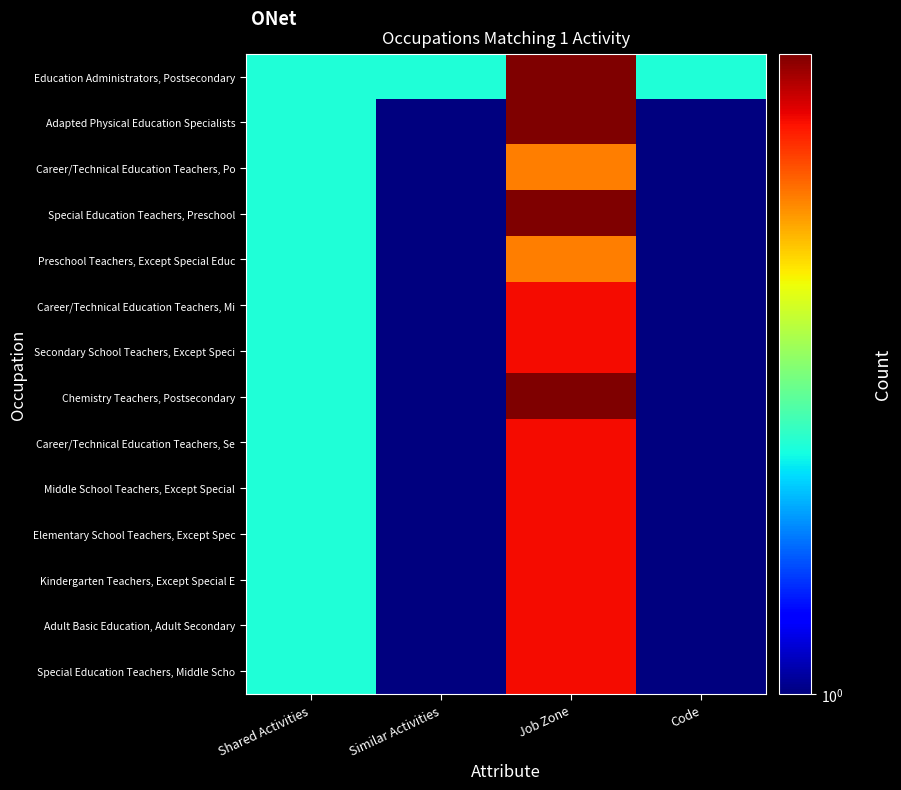

Reading left to right, what are all the values shown in this chart?

Education Administrators, Postsecondary: Shared Activities=2	Similar Activities=2	Job Zone=6	Code=2
Adapted Physical Education Specialists: Shared Activities=2	Similar Activities=1	Job Zone=6	Code=1
Career/Technical Education Teachers, Po: Shared Activities=2	Similar Activities=1	Job Zone=4	Code=1
Special Education Teachers, Preschool: Shared Activities=2	Similar Activities=1	Job Zone=6	Code=1
Preschool Teachers, Except Special Educ: Shared Activities=2	Similar Activities=1	Job Zone=4	Code=1
Career/Technical Education Teachers, Mi: Shared Activities=2	Similar Activities=1	Job Zone=5	Code=1
Secondary School Teachers, Except Speci: Shared Activities=2	Similar Activities=1	Job Zone=5	Code=1
Chemistry Teachers, Postsecondary: Shared Activities=2	Similar Activities=1	Job Zone=6	Code=1
Career/Technical Education Teachers, Se: Shared Activities=2	Similar Activities=1	Job Zone=5	Code=1
Middle School Teachers, Except Special: Shared Activities=2	Similar Activities=1	Job Zone=5	Code=1
Elementary School Teachers, Except Spec: Shared Activities=2	Similar Activities=1	Job Zone=5	Code=1
Kindergarten Teachers, Except Special E: Shared Activities=2	Similar Activities=1	Job Zone=5	Code=1
Adult Basic Education, Adult Secondary: Shared Activities=2	Similar Activities=1	Job Zone=5	Code=1
Special Education Teachers, Middle Scho: Shared Activities=2	Similar Activities=1	Job Zone=5	Code=1